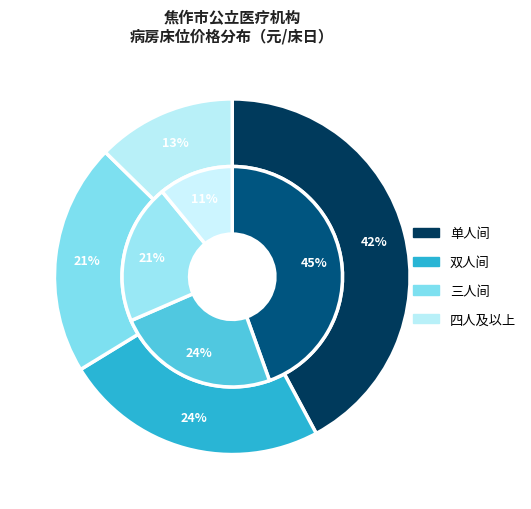

How many segments does this pie chart have?

4